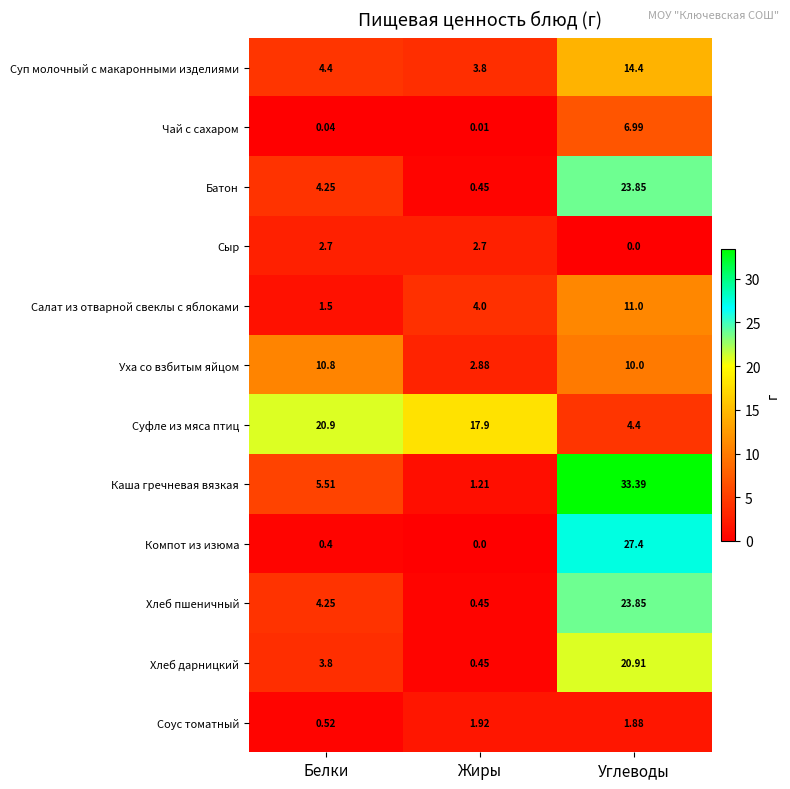

At which category does the chart reach its peak across all series?

Углеводы